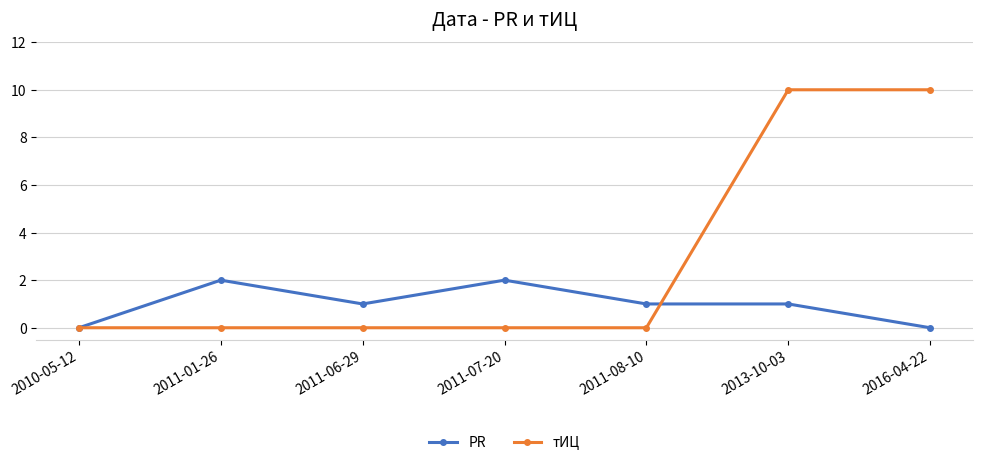

Which series changed the most between 2013-10-03 and 2016-04-22?

PR